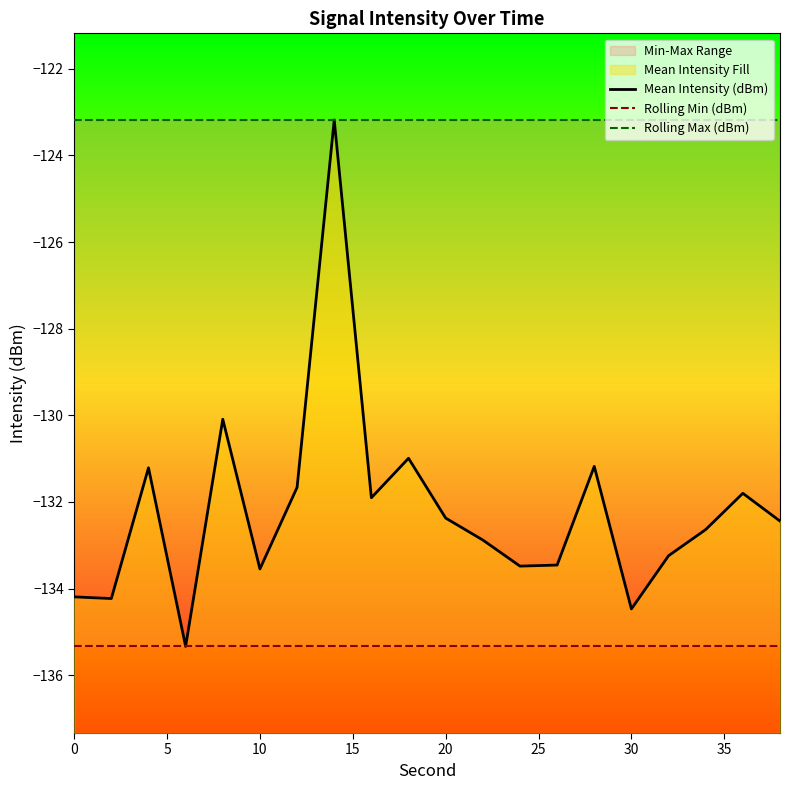

How many lines are shown in the chart?

3